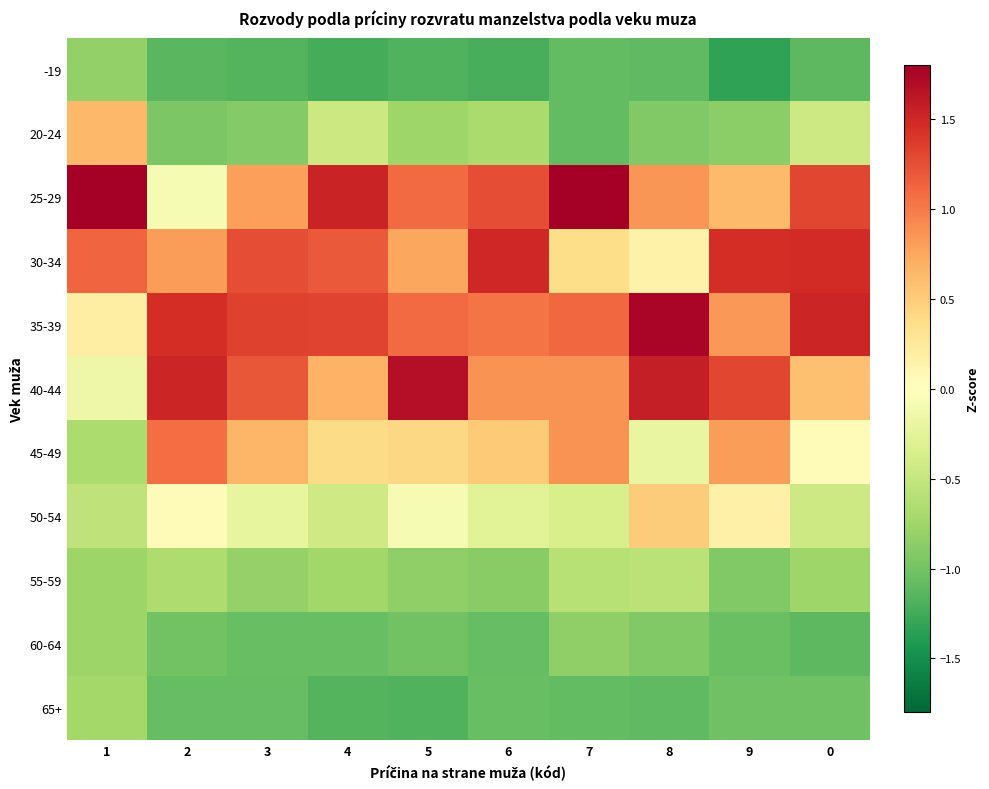

Which has a higher value, 1 or 6?

1